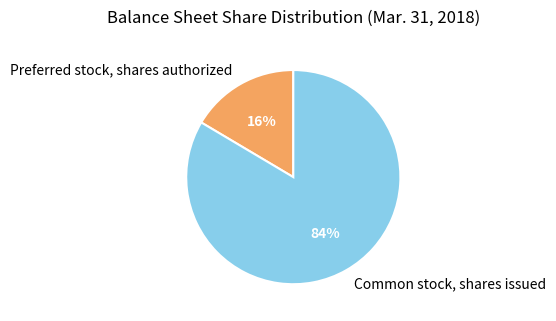

Is it true that Common stock, shares issued is 75% of the pie?

False